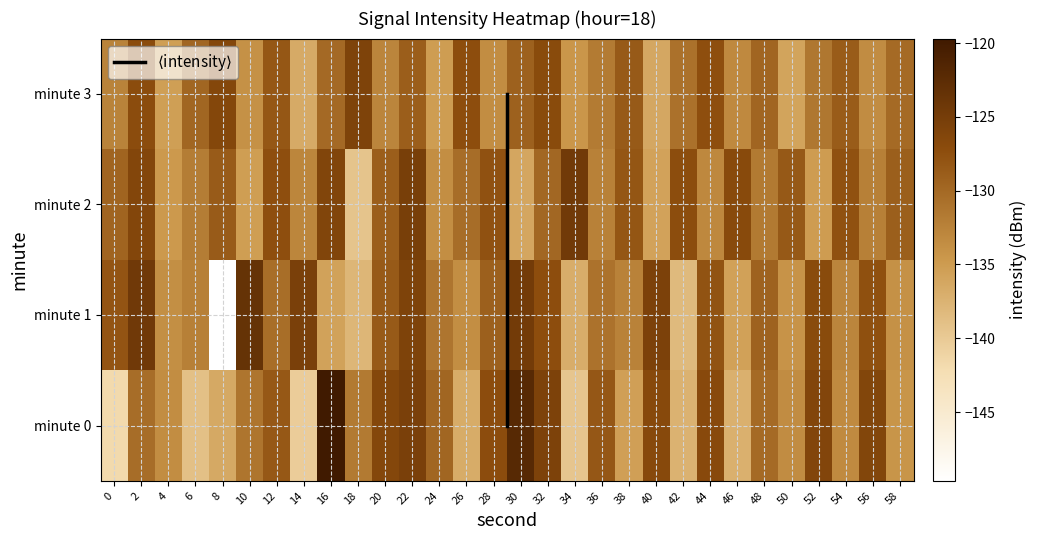

At how many categories does at least one series exceed -125?

5